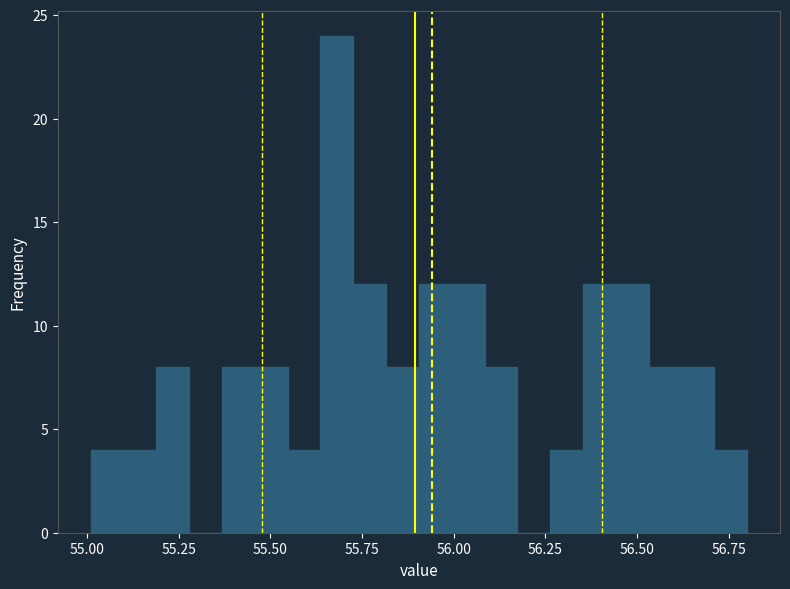

Read against the x-axis, roughly where is the centre of the tallest bar?

55.70